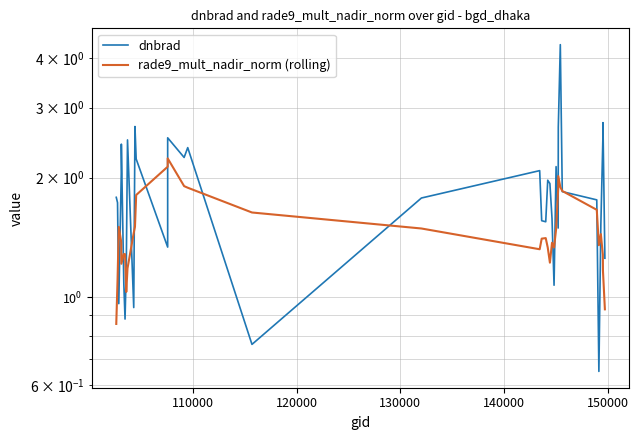

True or false: rade9_mult_nadir_norm (rolling) has a value of 0.3 at 8.

False